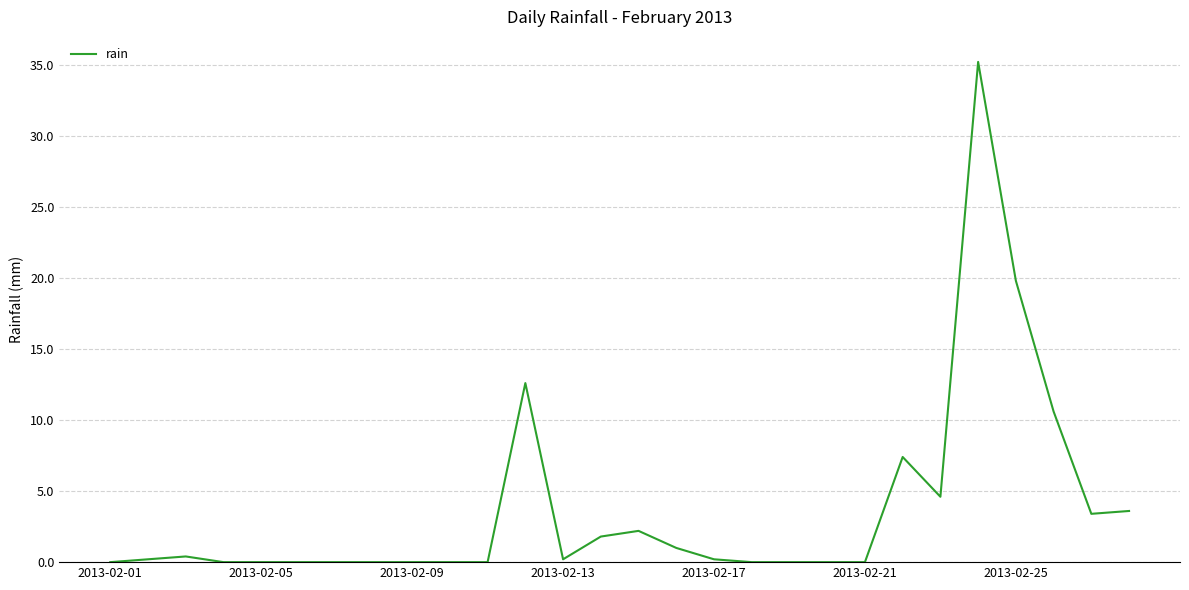

What is the maximum value shown in the chart?

35.2